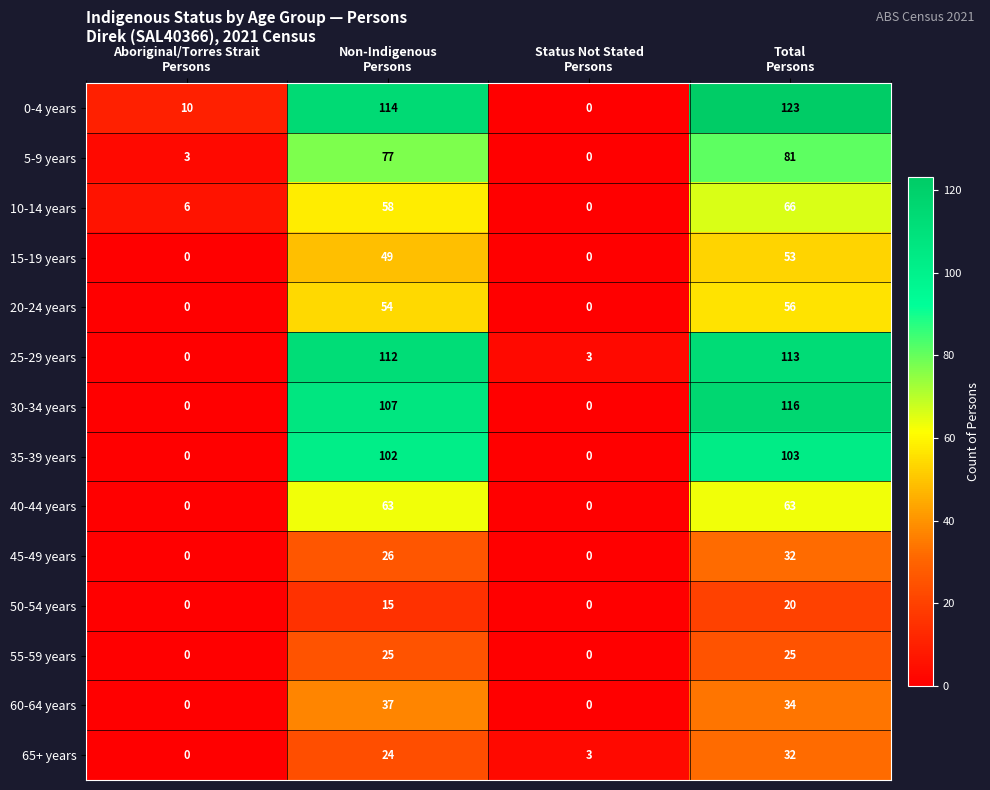

What is the maximum value for 55-59 years?

25